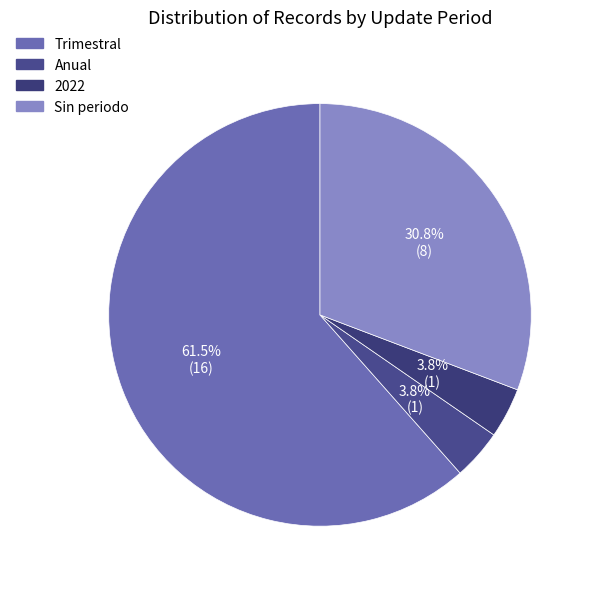

Count the number of slices in the pie.

4